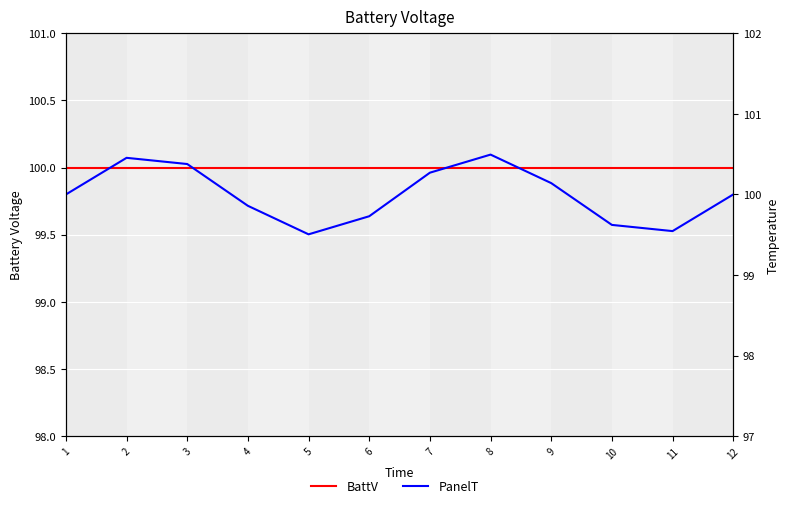

Which series has the largest total across all categories?

BattV